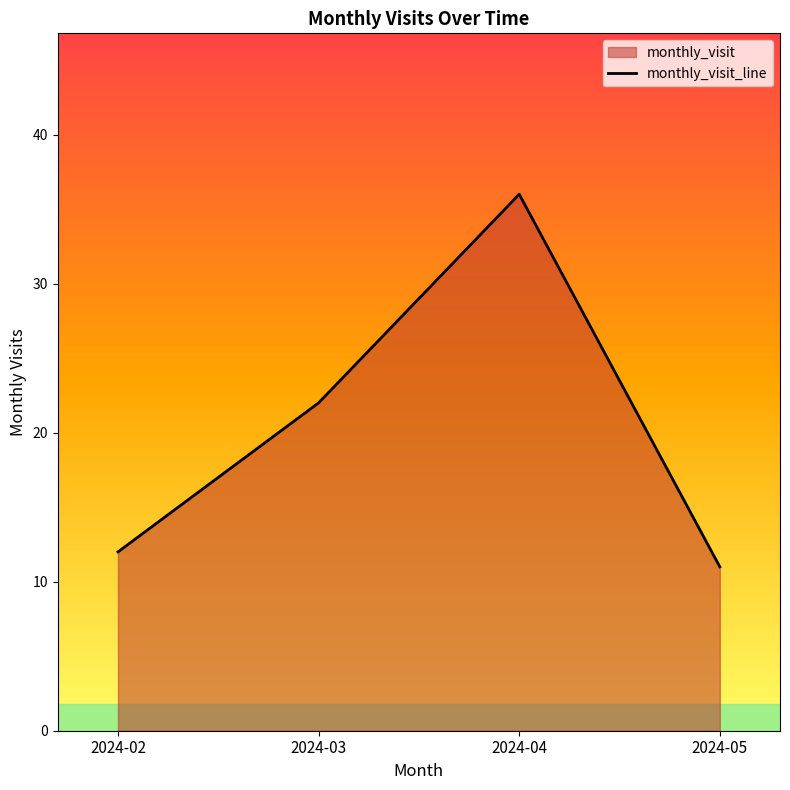

What value does the data have at 2024-03?

22